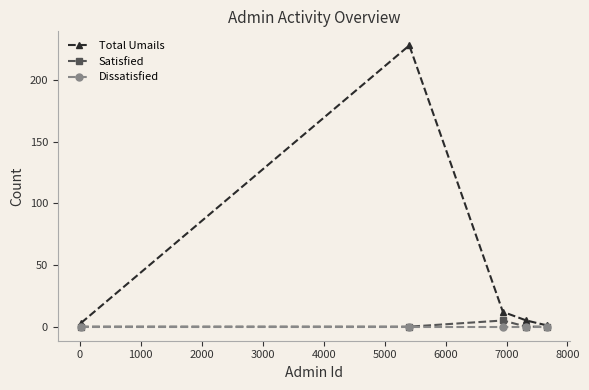

What is the greatest value displayed?

228